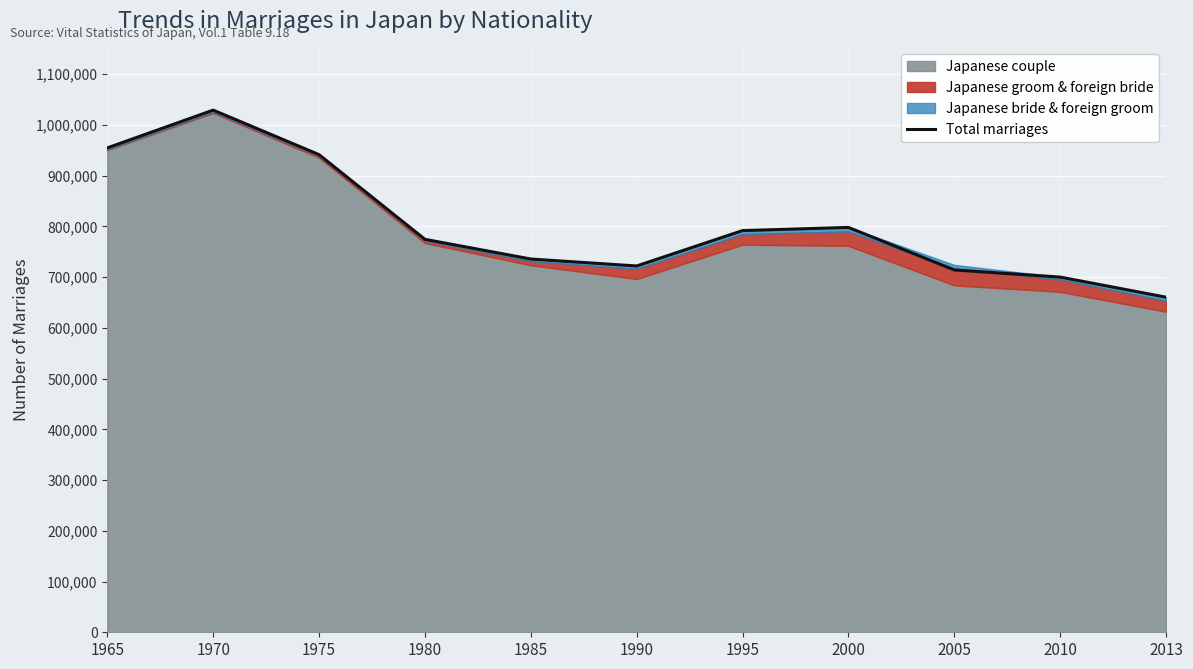

The value of Total marriages at 1995 is 176056. True or false?

False